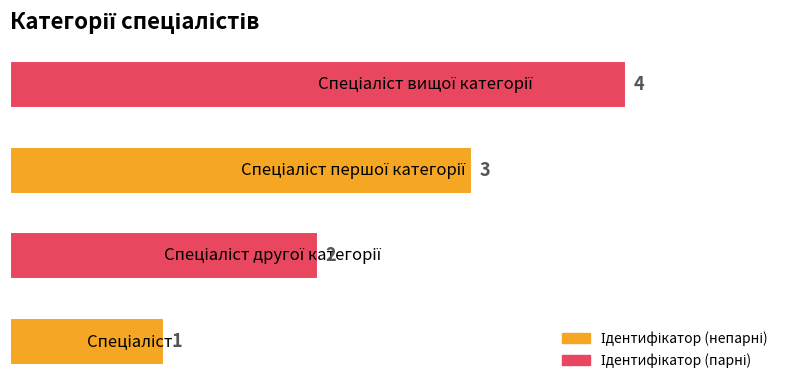

What is the difference between the maximum and minimum values?

3